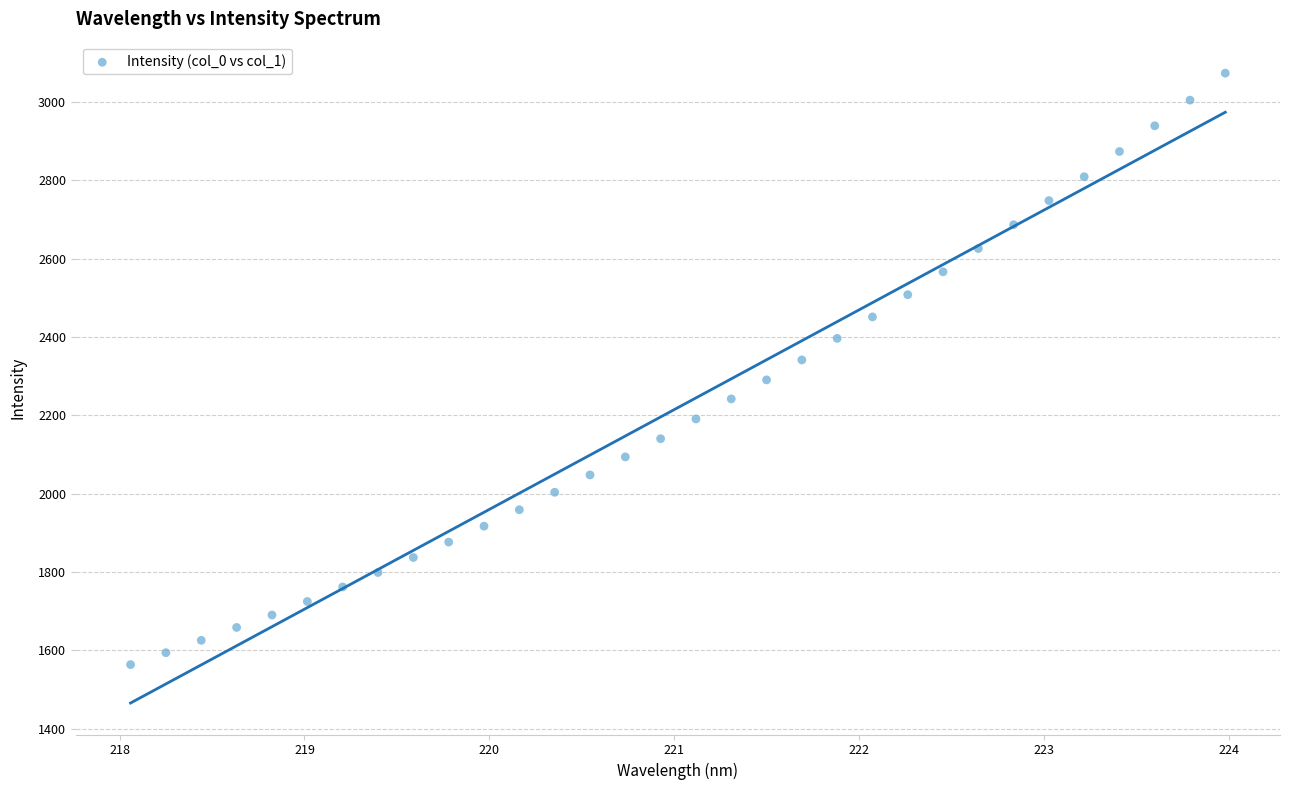

What is the range of X values (max minus min)?

5.9